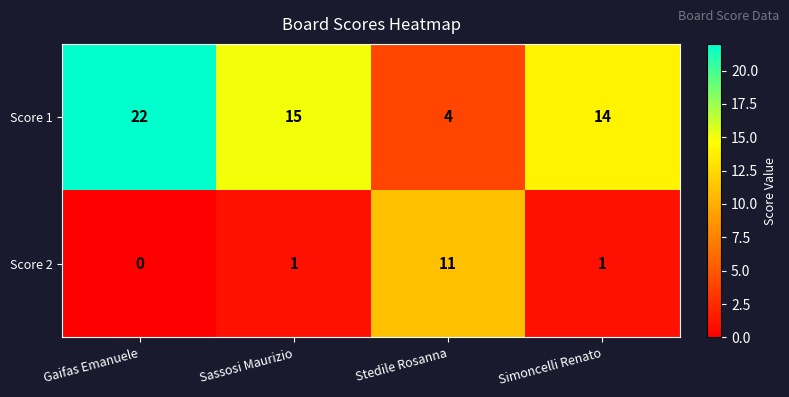

Is it true that Score 1 equals 23 at Sassosi Maurizio?

False